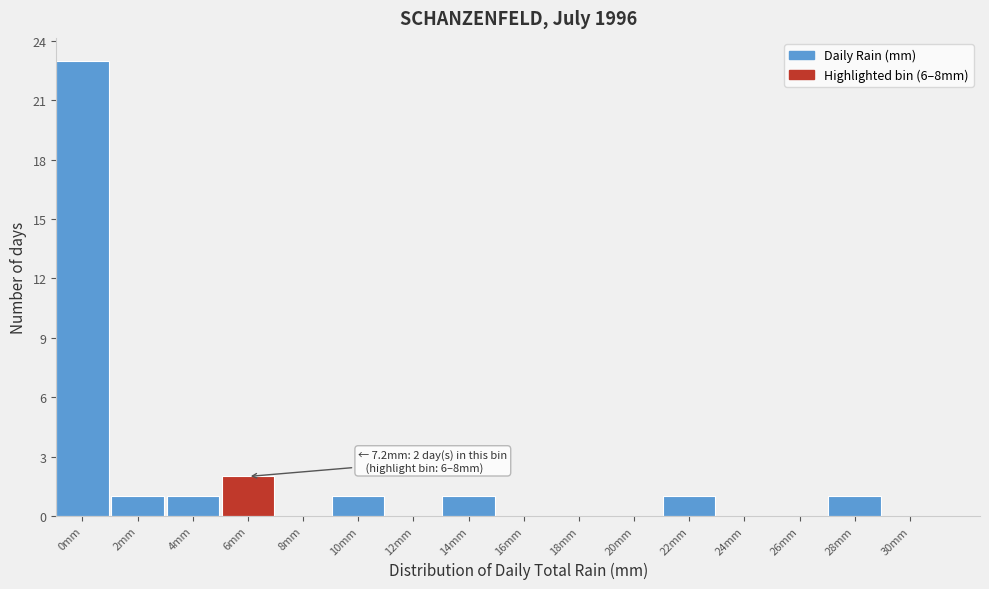

Reading right to left, what are all the values shown in this chart?

30mm=0	28mm=1	26mm=0	24mm=0	22mm=1	20mm=0	18mm=0	16mm=0	14mm=1	12mm=0	10mm=1	8mm=0	6mm=2	4mm=1	2mm=1	0mm=23